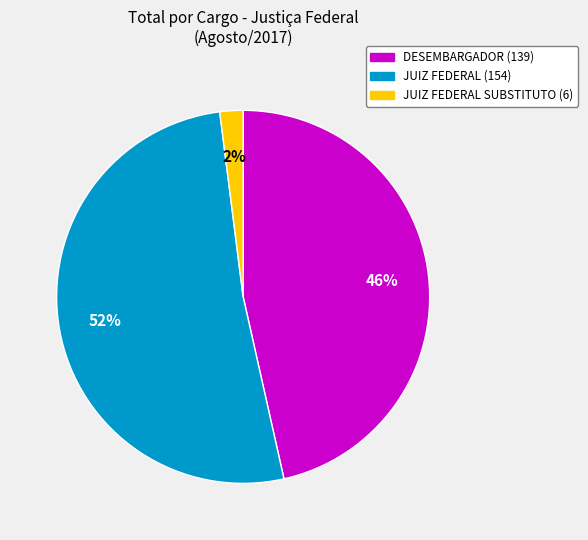

Does any single category account for the majority?

Yes